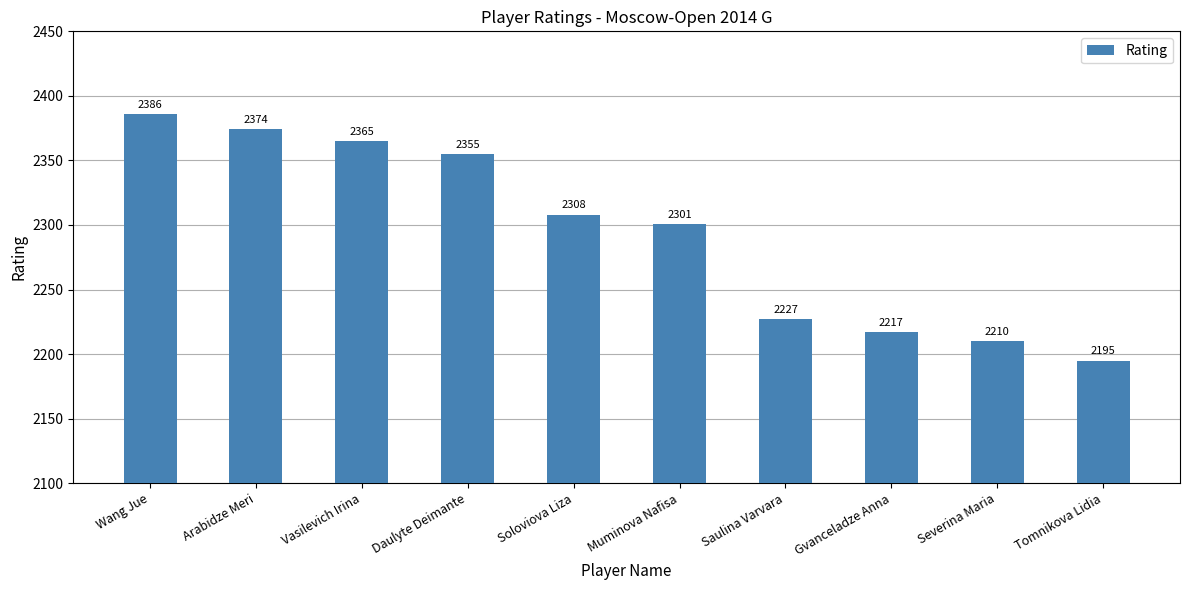

Are the bars grouped side by side (vs. stacked)?

No